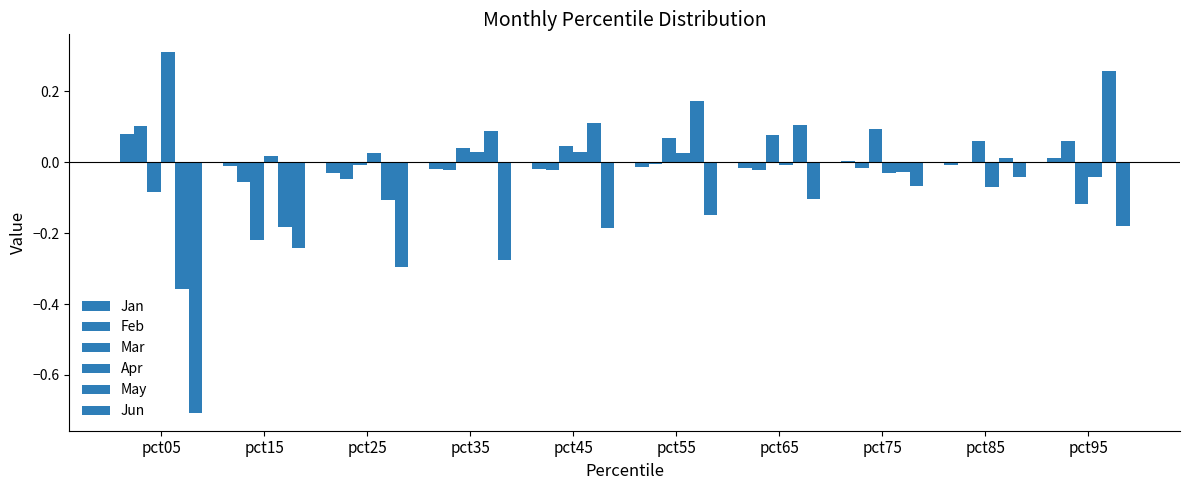

Between pct95 and pct85, which is larger?

pct95